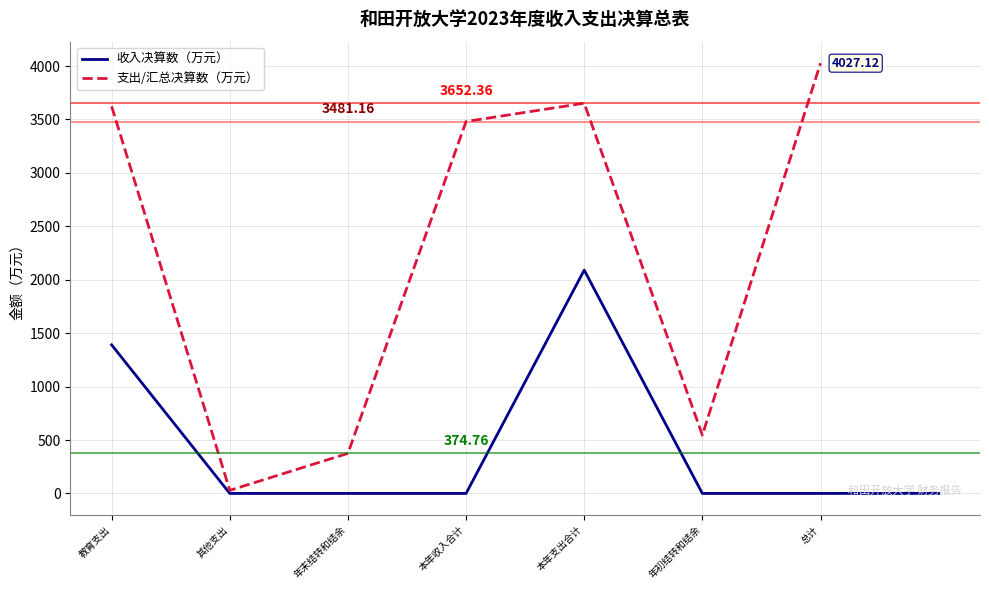

What is the difference between the maximum and minimum values?

2090.2